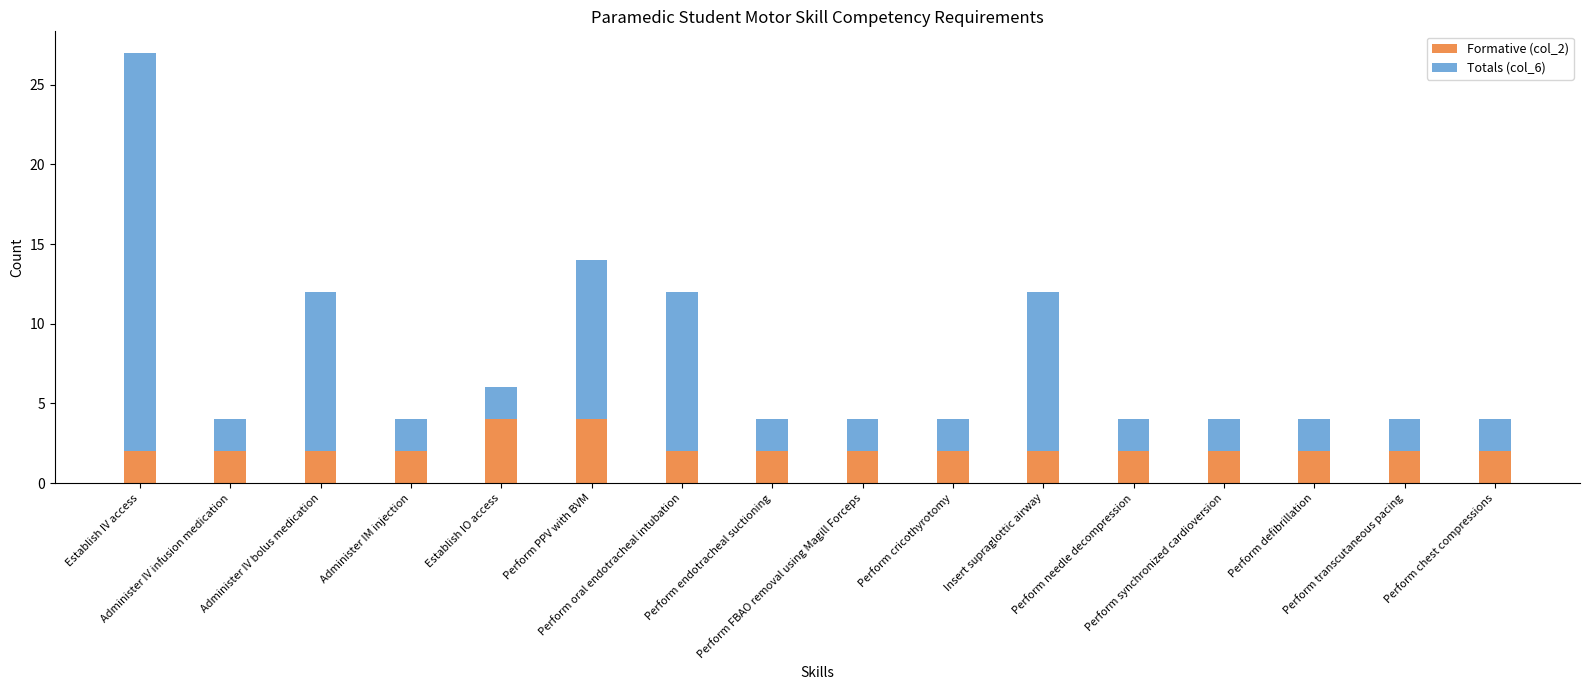

What is the difference between the maximum and minimum values in the Formative (col_2) series?

2